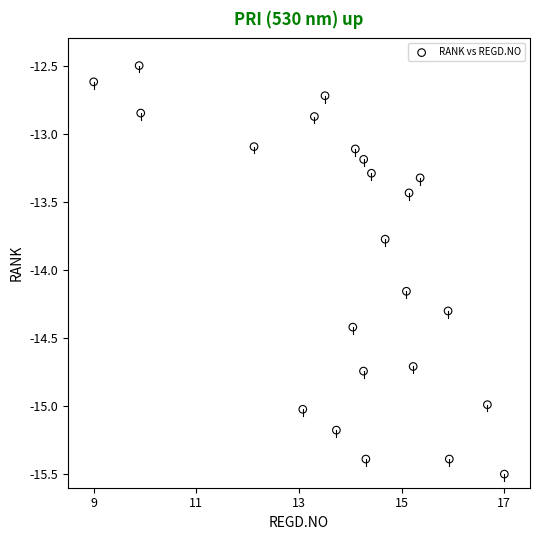

What is the range of X values (max minus min)?

8.0